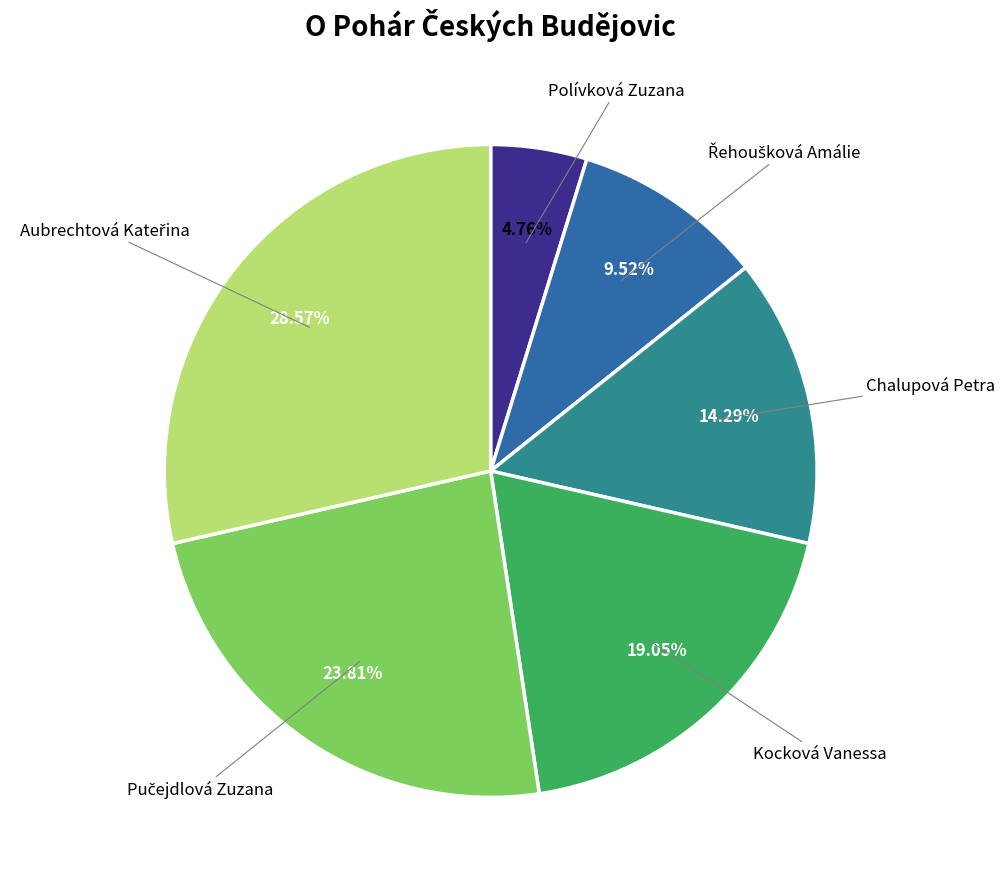

How many segments does this pie chart have?

6